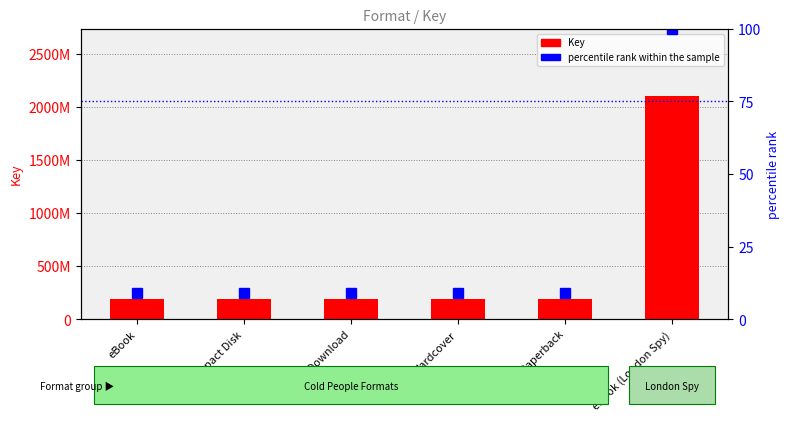

What is the average value of the percentile rank within the sample series?

24